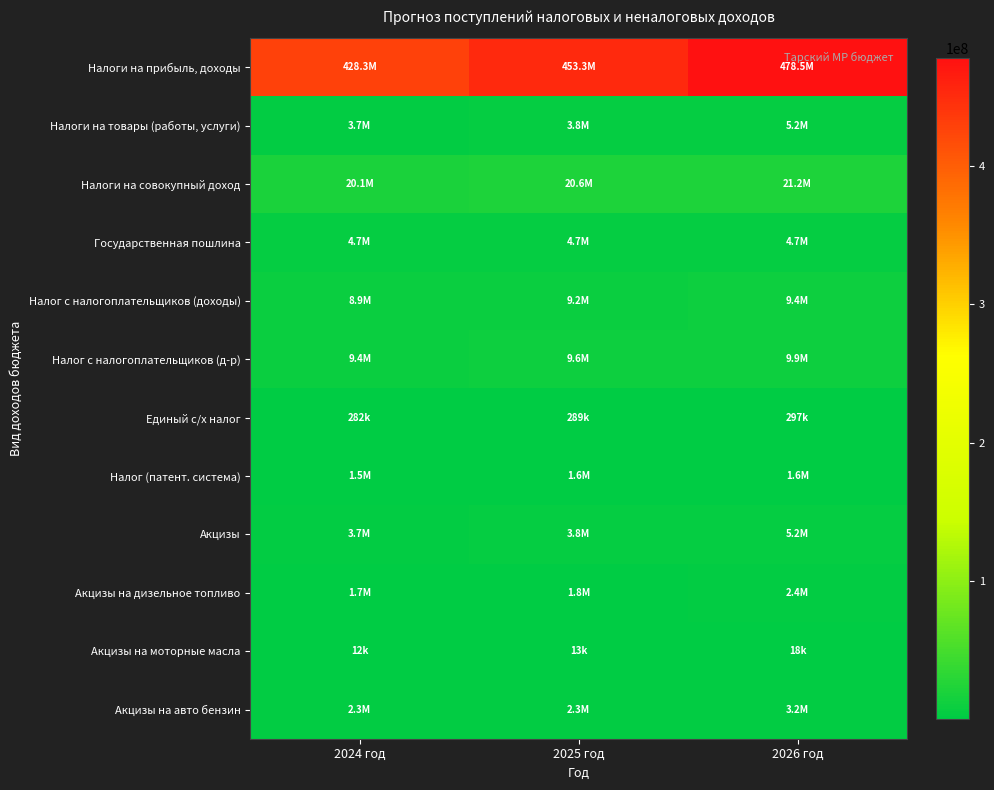

Which series has the largest total across all categories?

Налоги на прибыль, доходы